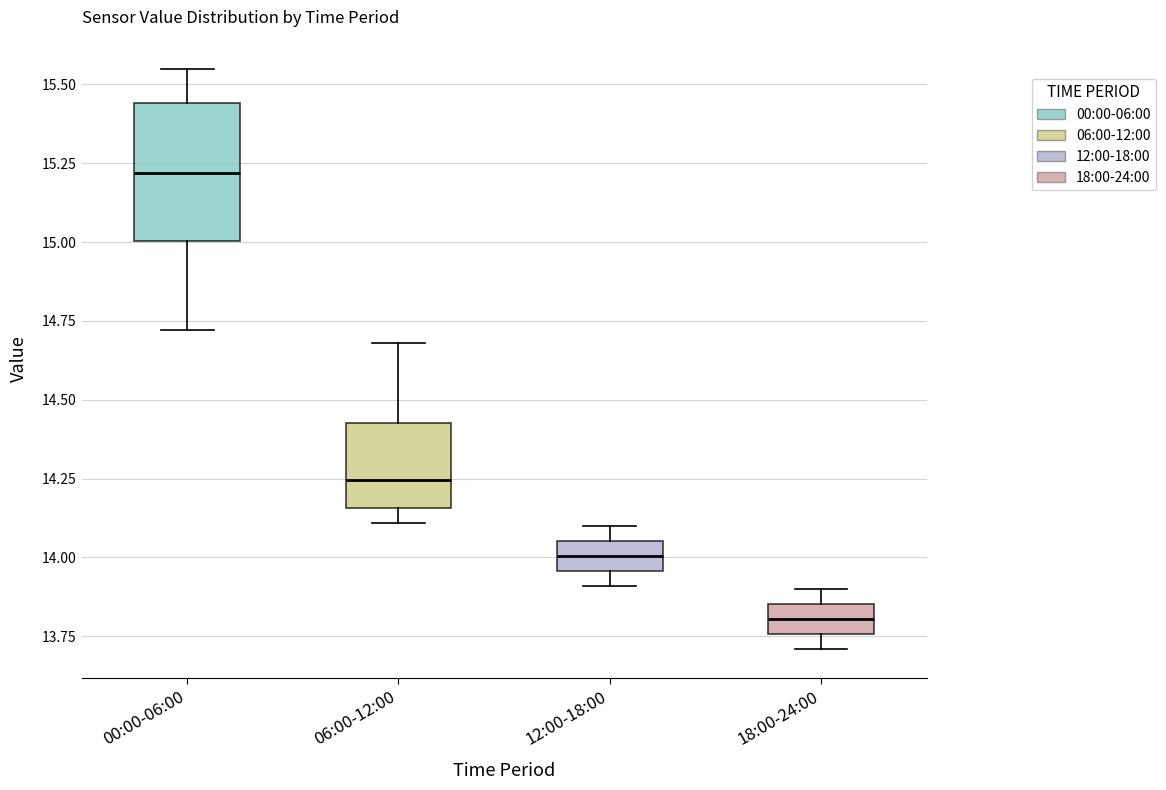

Reading left to right, read every box against the y-axis: the position of its median line, the range the box covers, and the ends of its whiskers. The values are not printed on the chart, so give them approximately, as read against the axis.

00:00-06:00: median 15.20, box 15.00 to 15.45, whiskers 14.70 to 15.55
06:00-12:00: median 14.25, box 14.15 to 14.45, whiskers 14.10 to 14.70
12:00-18:00: median 14.00, box 13.95 to 14.05, whiskers 13.90 to 14.10
18:00-24:00: median 13.80, box 13.75 to 13.85, whiskers 13.70 to 13.90